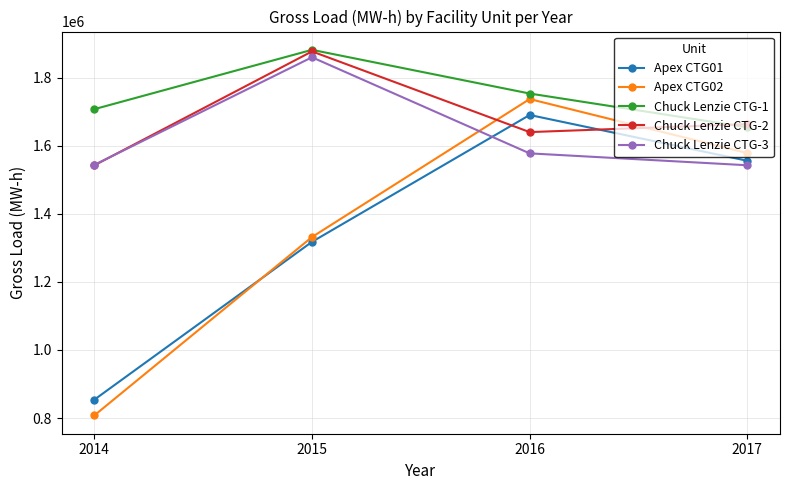

True or false: Chuck Lenzie CTG-3 and Chuck Lenzie CTG-1 cross at least once.

False